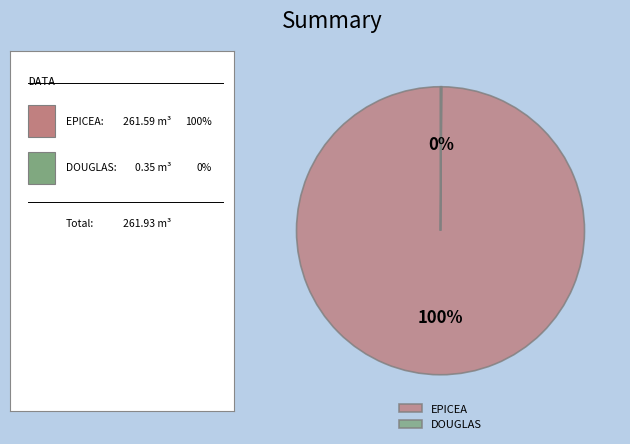

To the nearest percent, what percentage of the pie is EPICEA?

100%